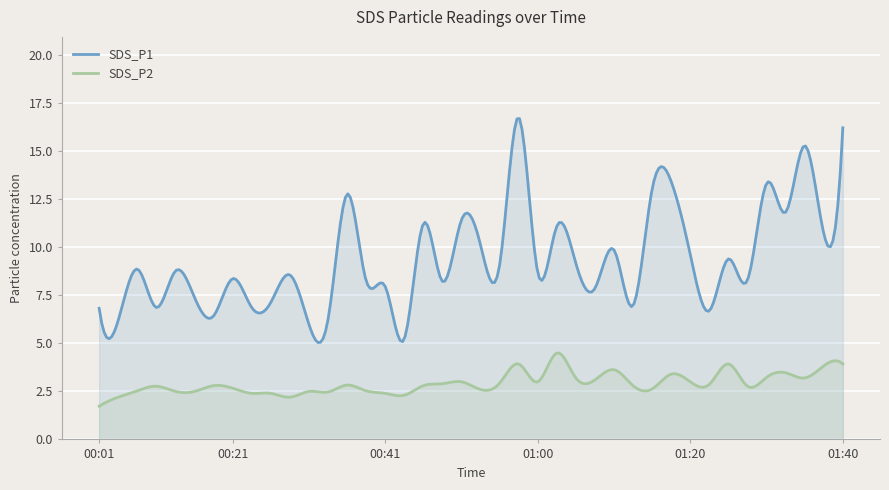

Rank the series at 01:10 from highest to lowest value.

SDS_P1, SDS_P2